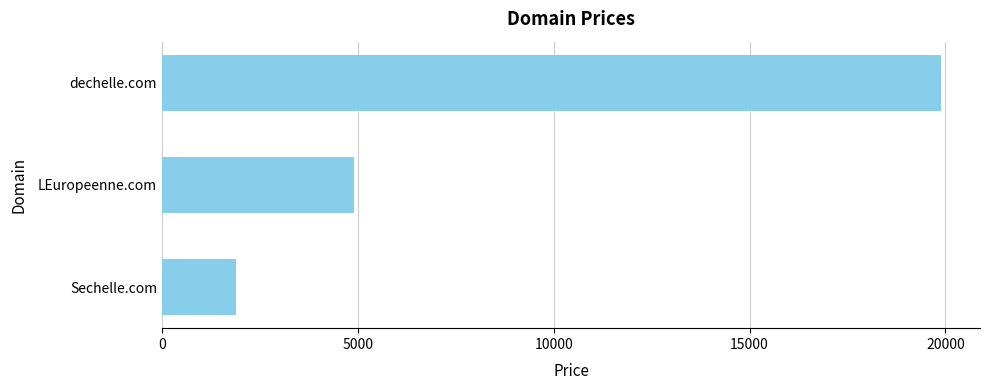

What is the minimum value shown in the chart?

1888